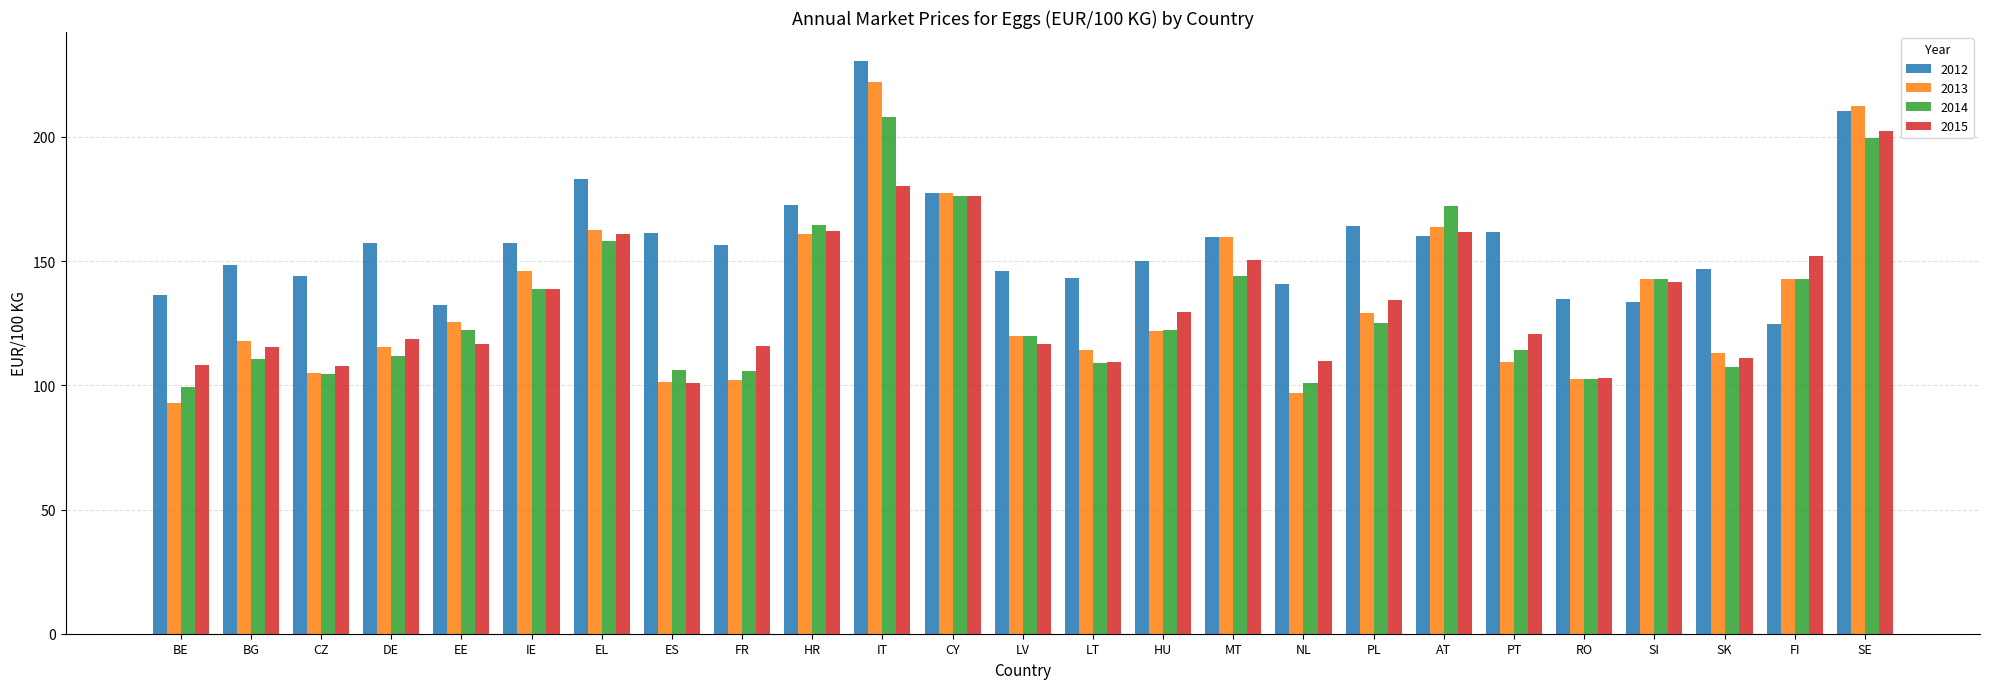

Is it true that 2013 equals 77.9 at LT?

False